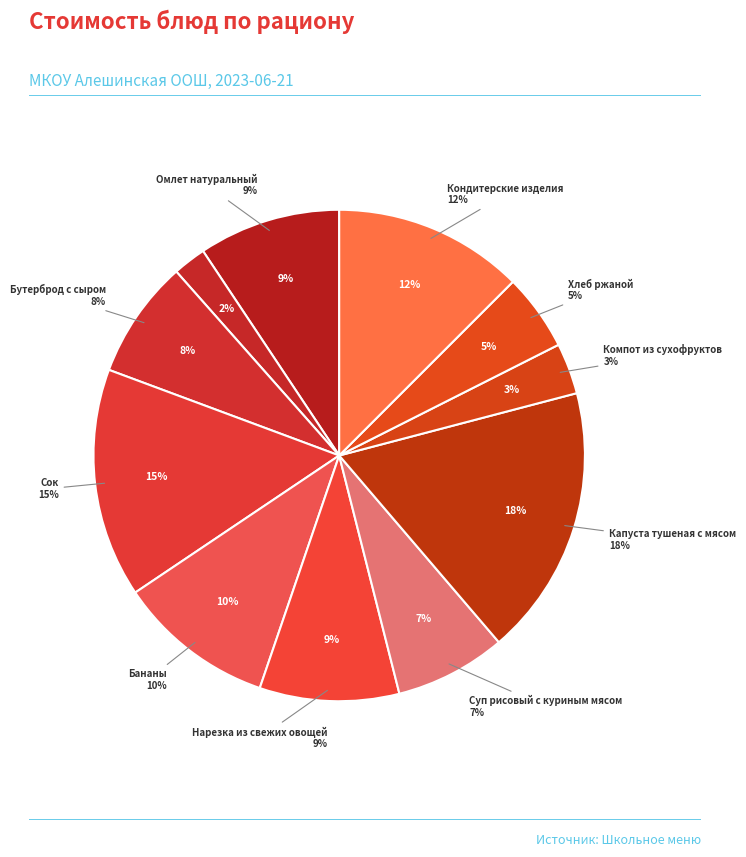

How much of the chart is everything except Компот из сухофруктов?

96.6%